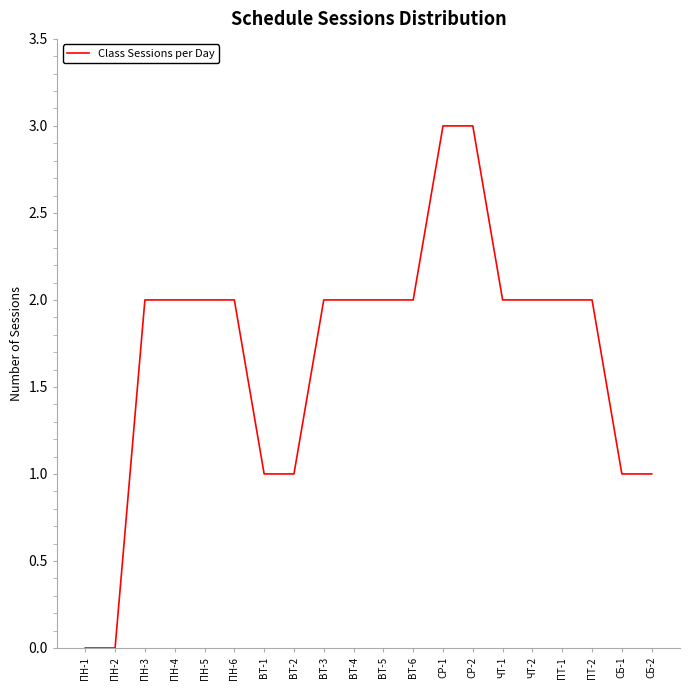

What is the average value?

2